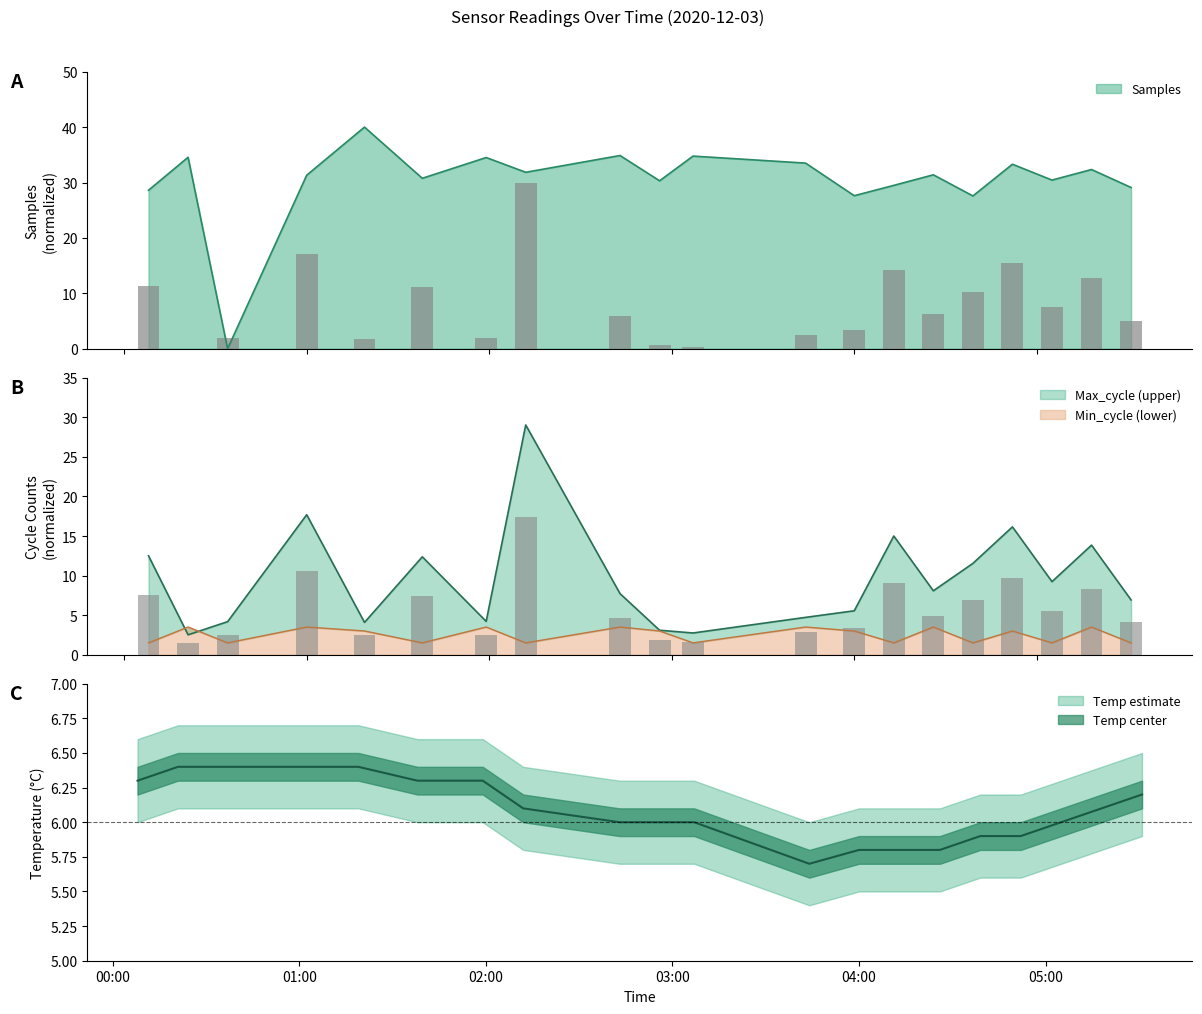

What is the difference between the second highest and minimum values in the Min_cycle series?

2.0